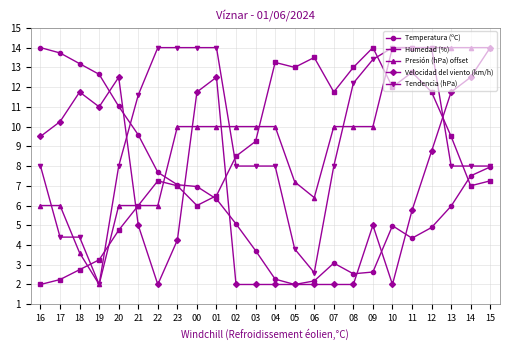

What is the total value across all series at 14?

49.0